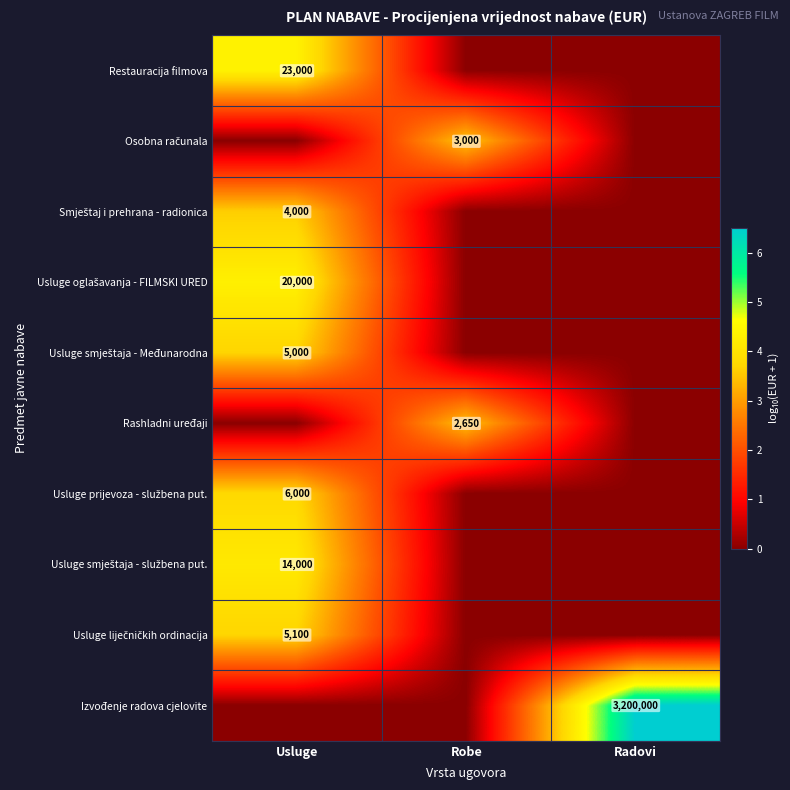

True or false: Rashladni uređaji has a value of 2650 at Robe.

True